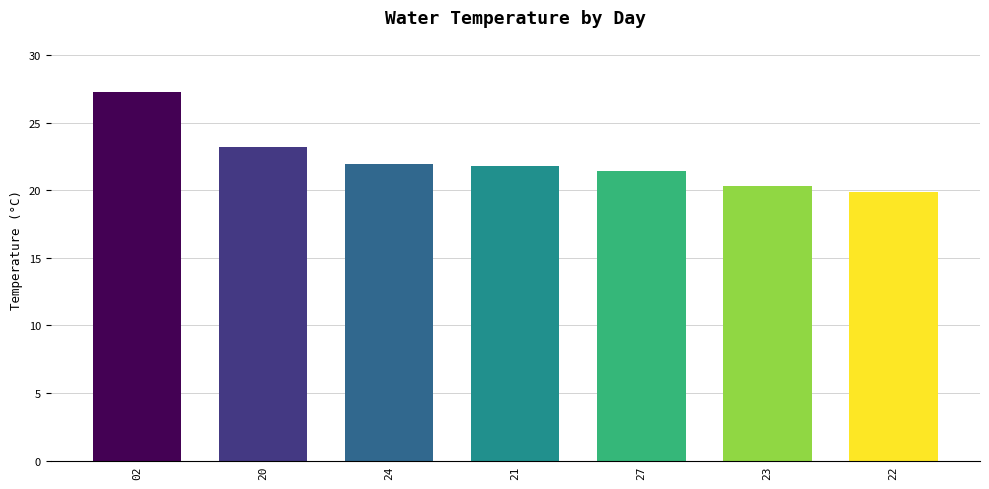

Where does the data first go above 21?

02